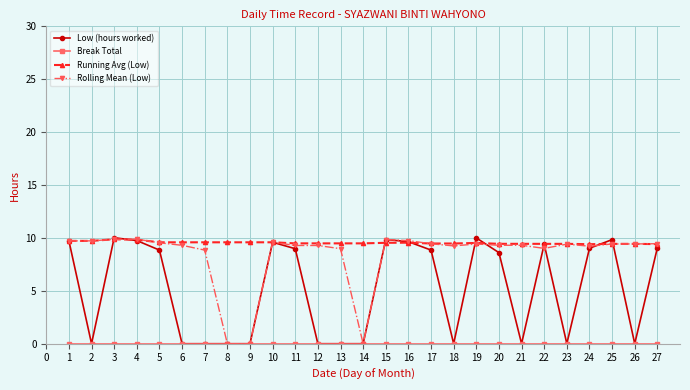

True or false: Running Avg (Low) has more than 0 interior local peaks.

True